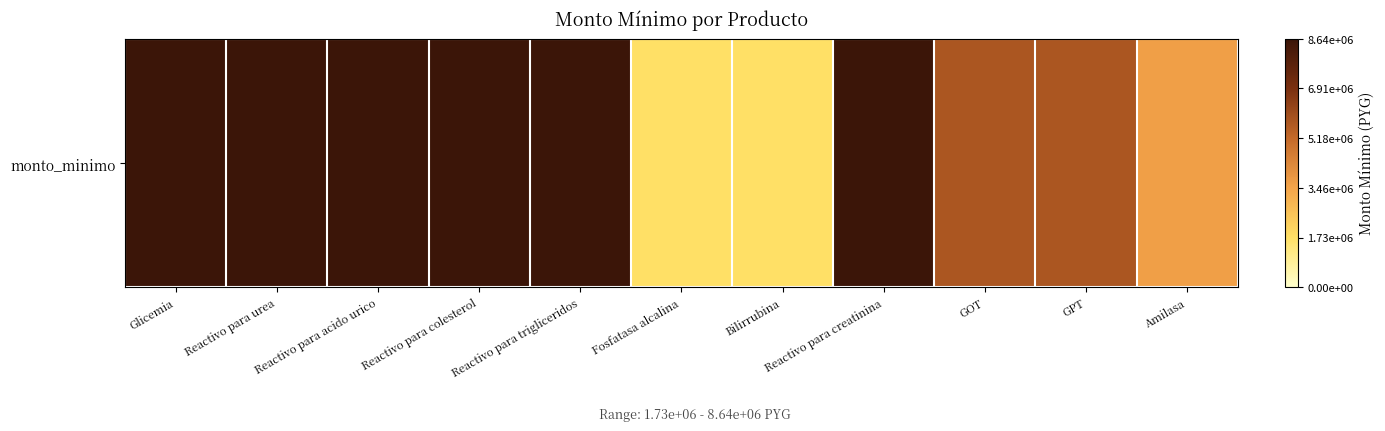

Approximately how many times larger is the value at Amilasa compared to Fosfatasa alcalina?

2.1